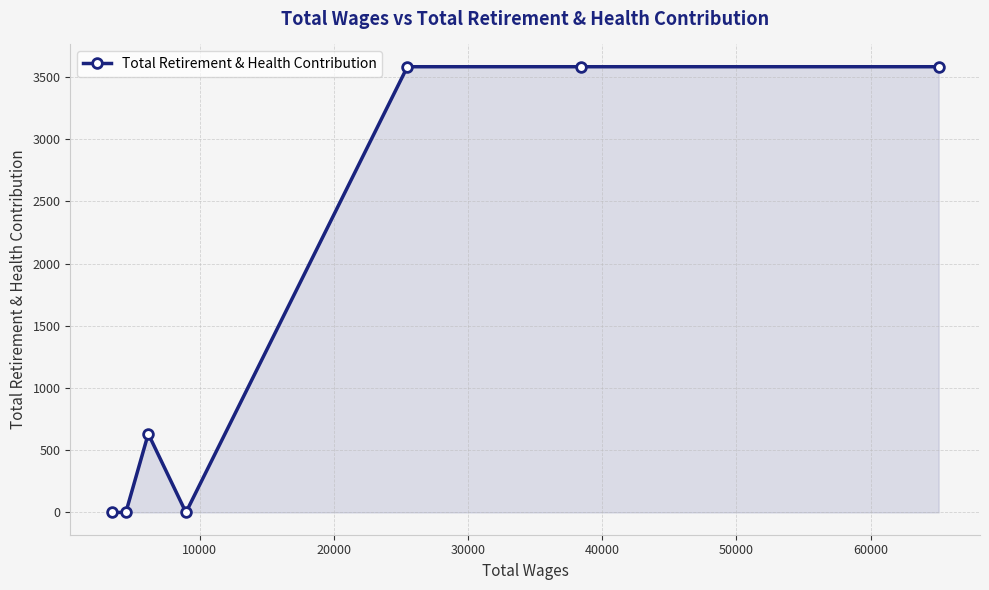

What is the maximum value shown in the chart?

3581